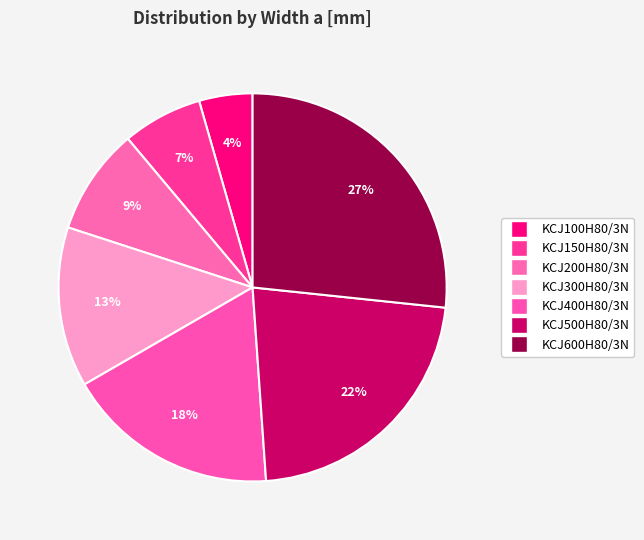

True or false: KCJ600H80/3N accounts for 27% of the total.

True